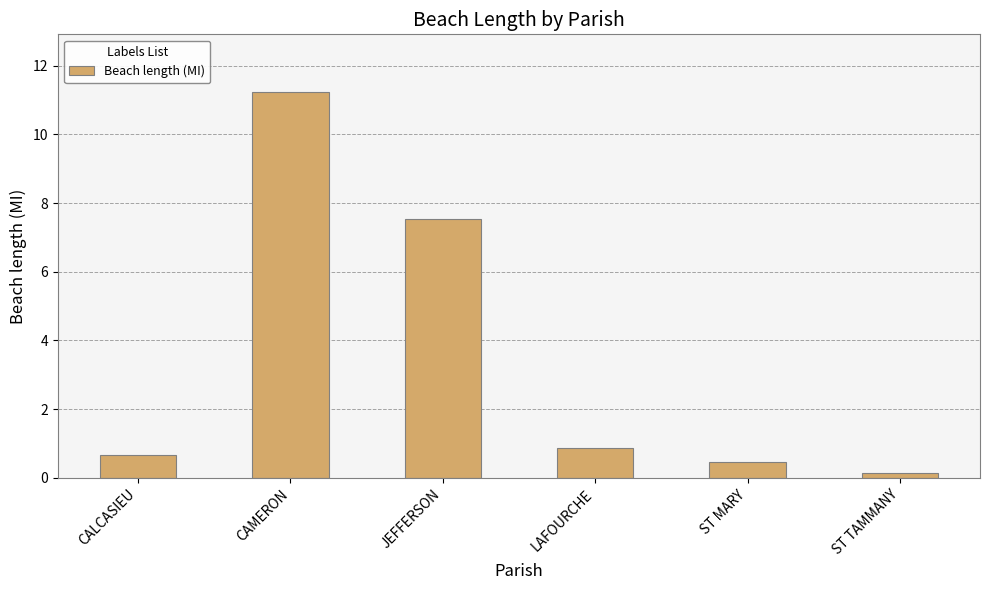

What is the sum of all values?

20.9